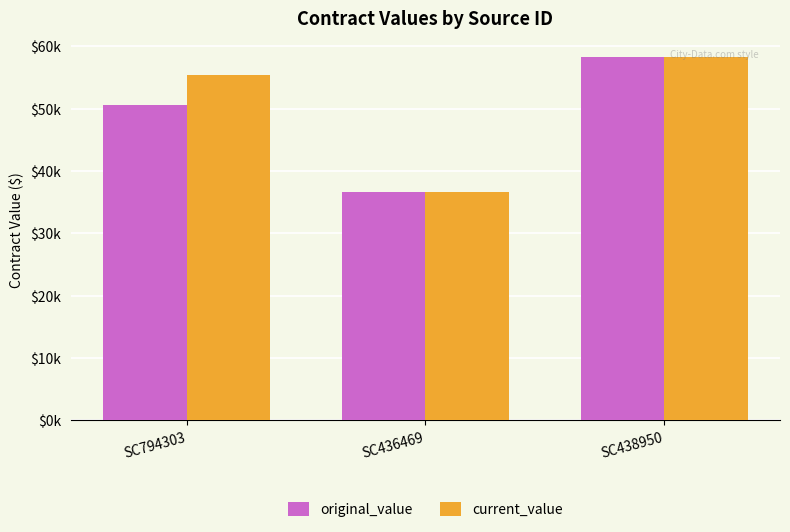

Does the chart contain any negative values?

No